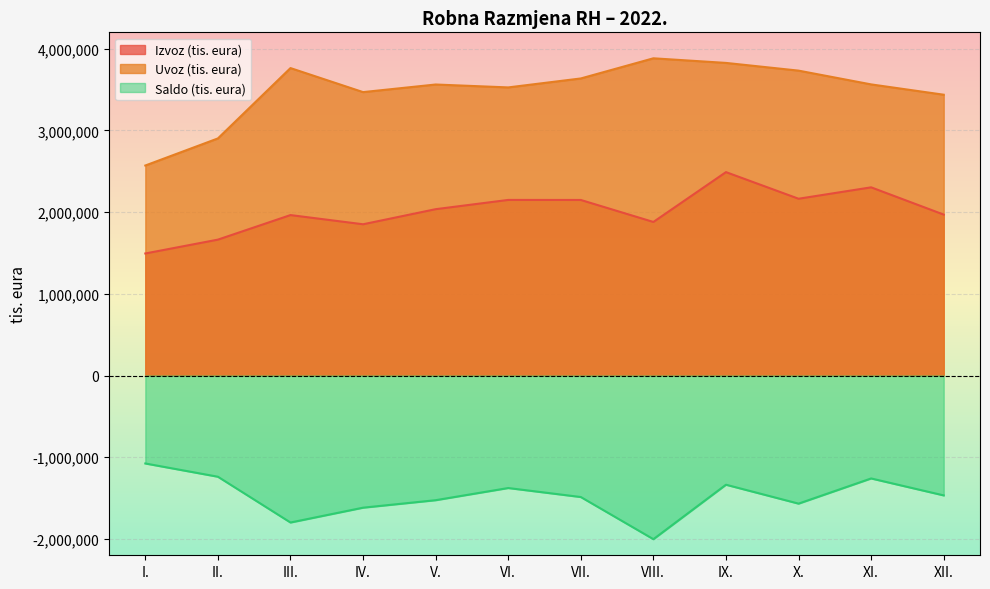

At I., list the series in order from smallest to largest.

Saldo (tis. eura), Izvoz (tis. eura), Uvoz (tis. eura)